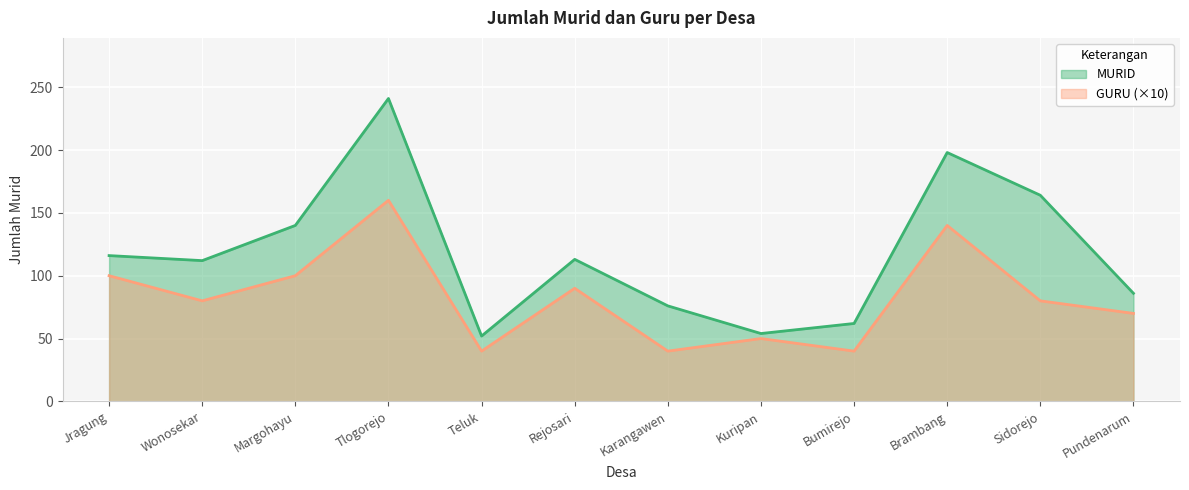

At which label is MURID closest to 146?

Margohayu